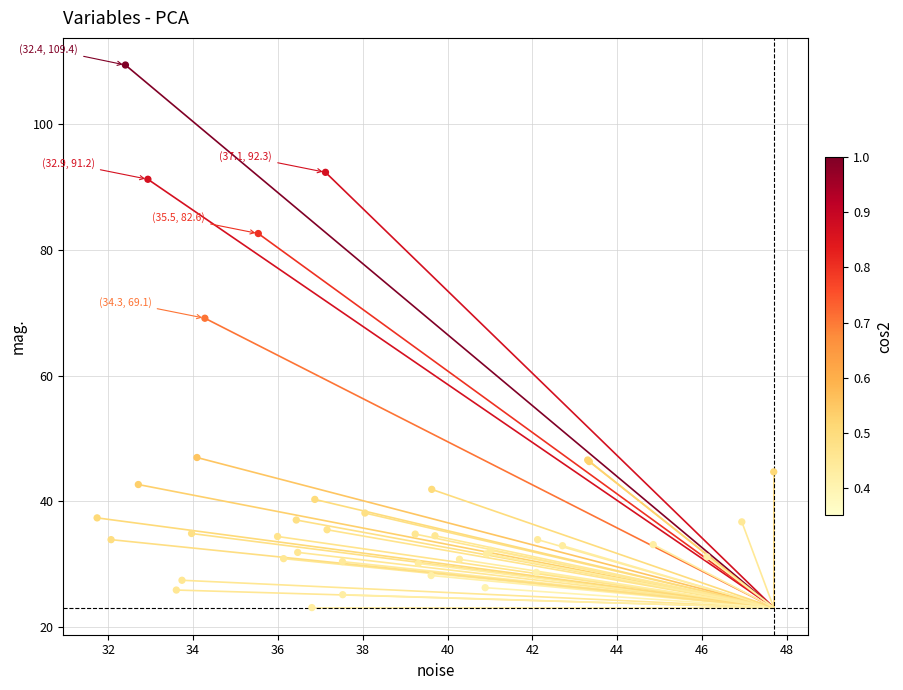

What Y value in the scatter plot is closest to 66?

69.1